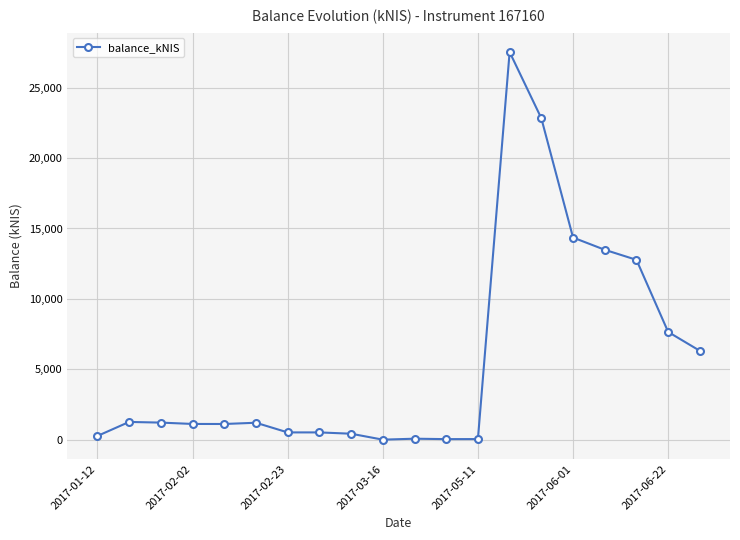

What is the sum of all values?

112693.8